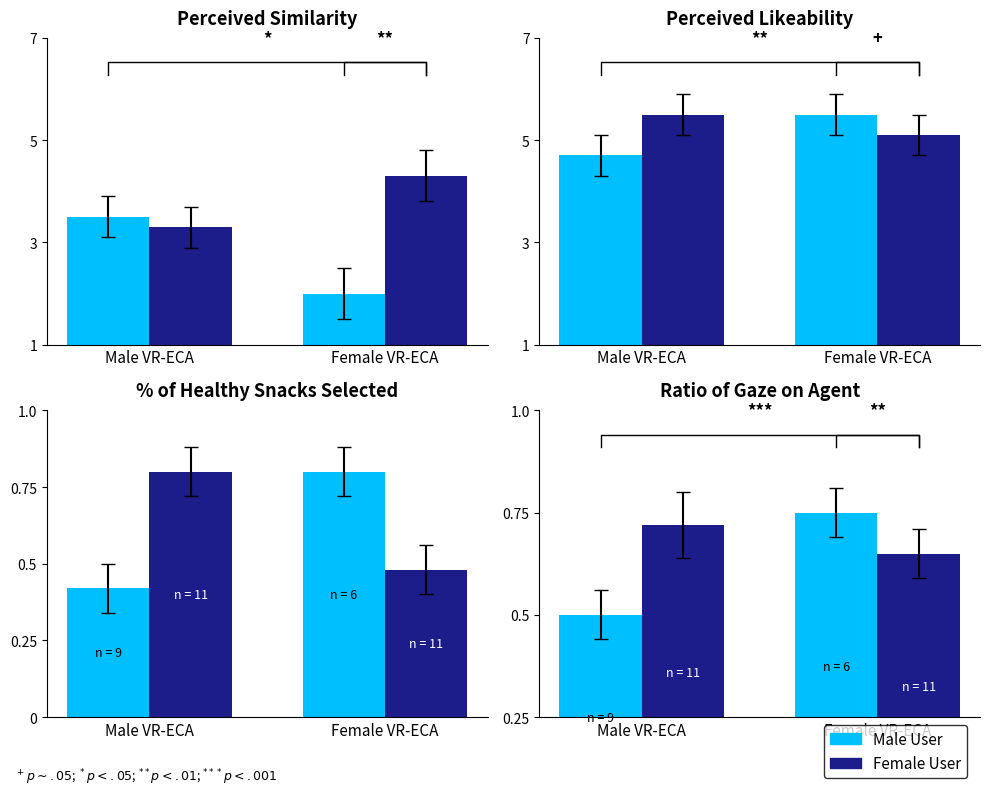

At which category is the sum across all series the highest?

Female VR-ECA